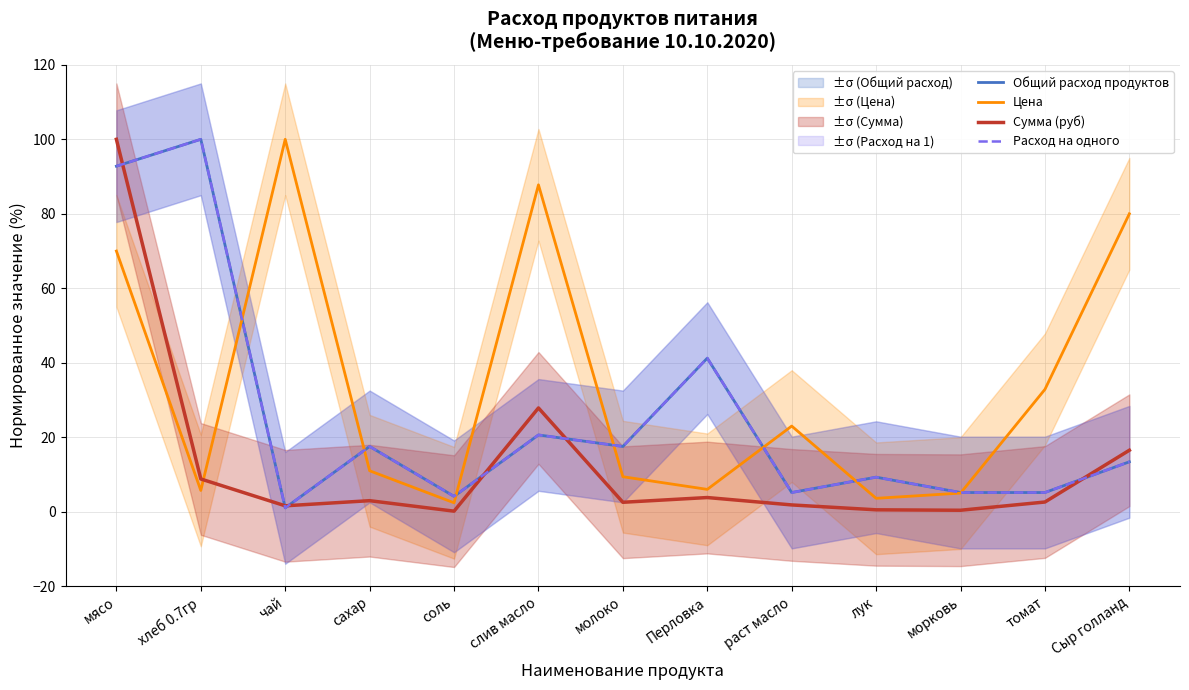

Between молоко and раст масло, which series saw the biggest shift?

Цена